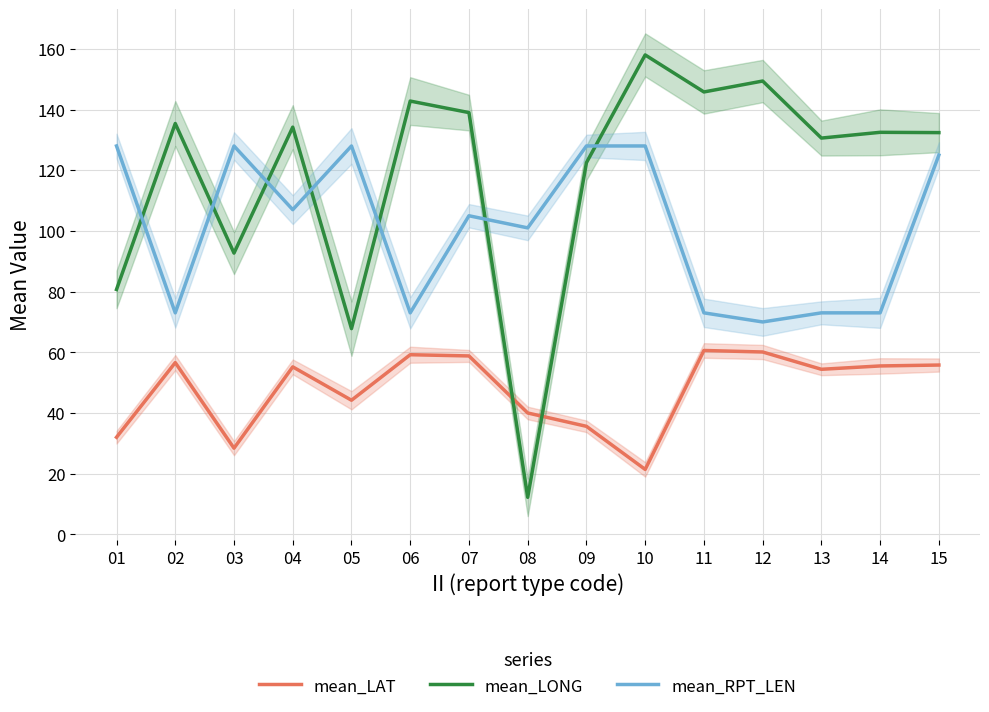

Which series has the largest total across all categories?

mean_LONG